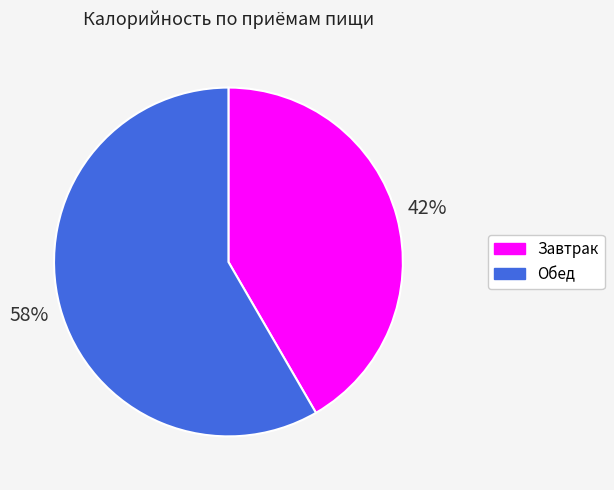

What is the ratio of the value at Обед to the value at Завтрак?

1.4